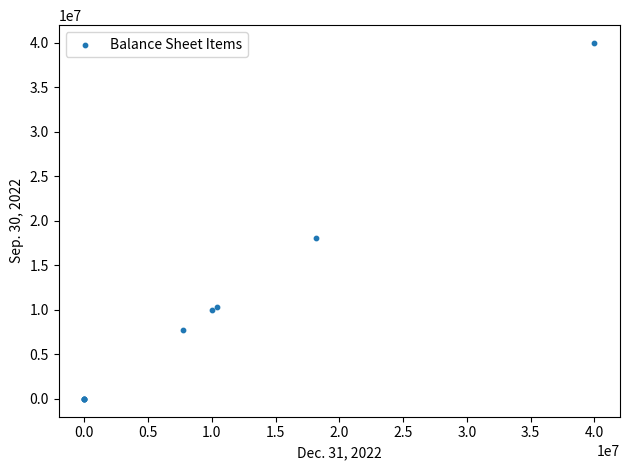

What Y value in the scatter plot is closest to 20000000?

18133095.0